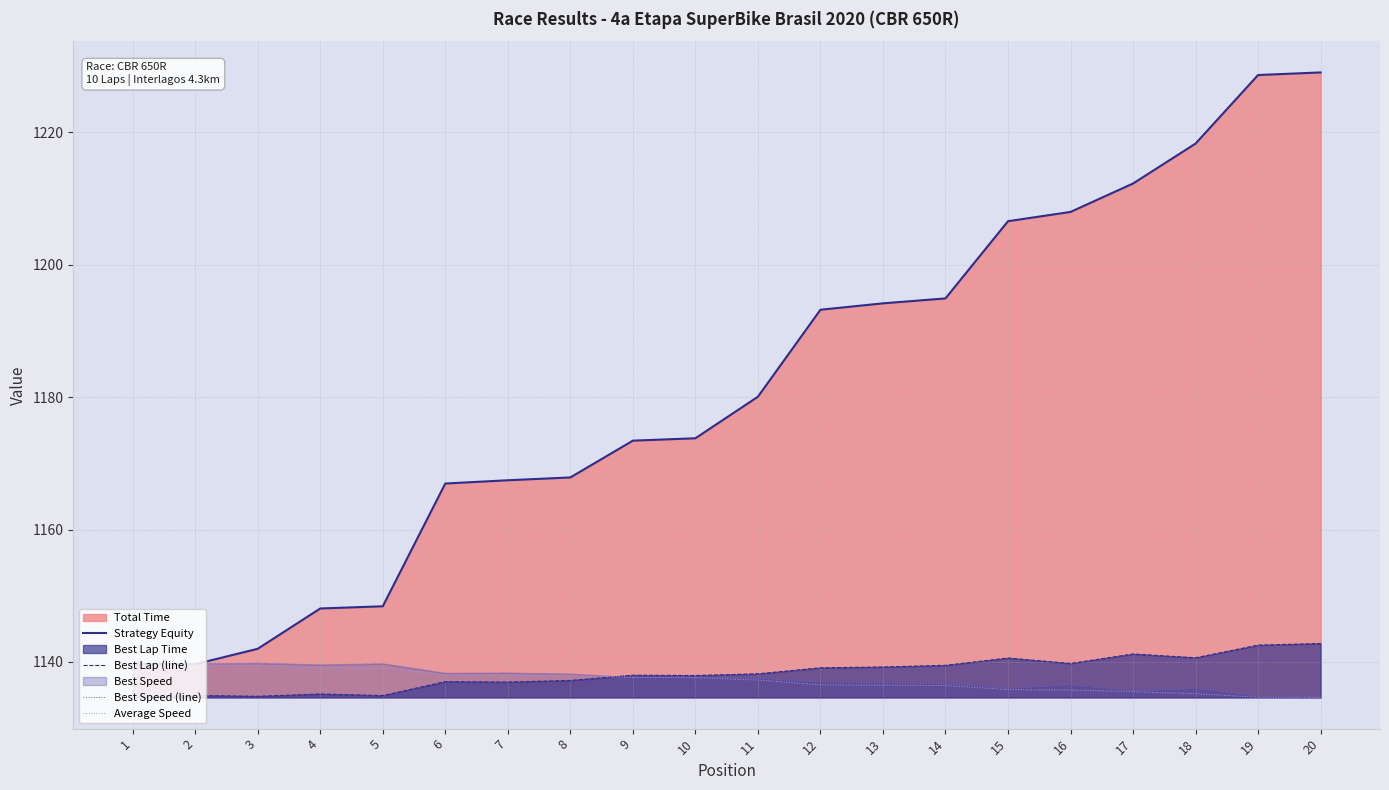

How many lines are shown in the chart?

4